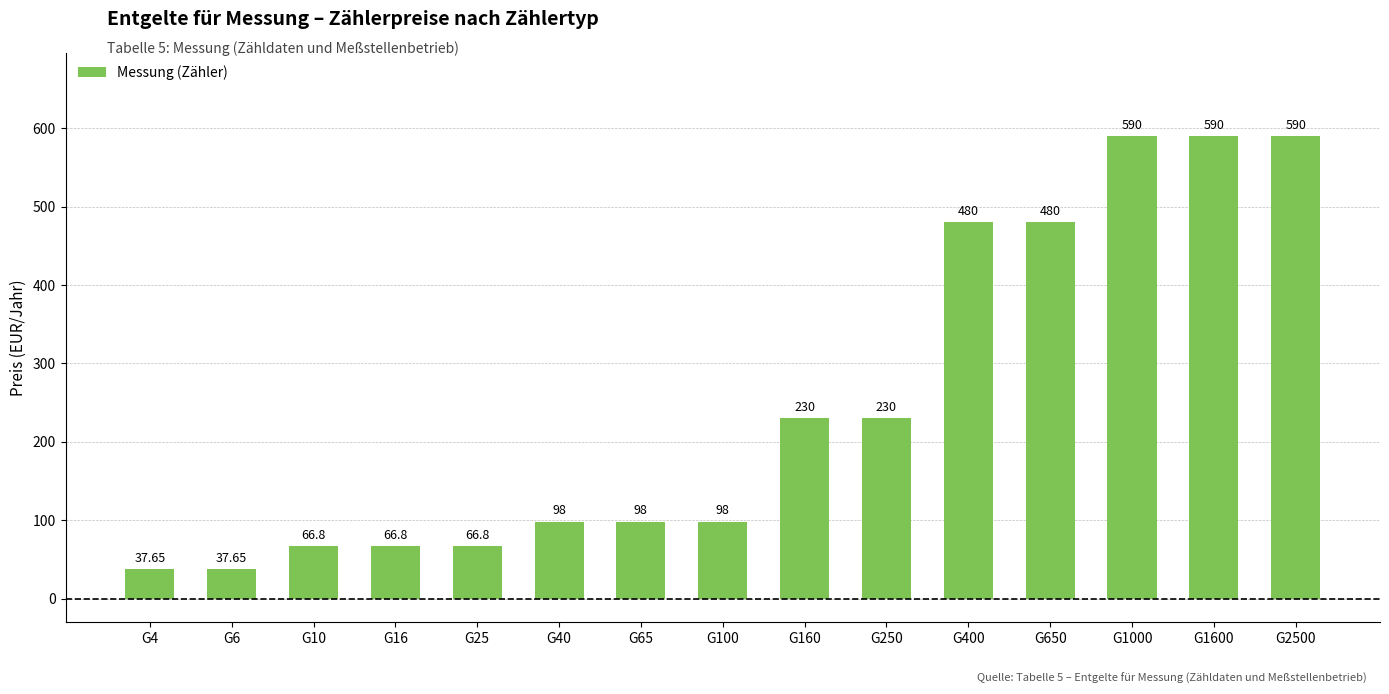

The chart shows a value of 42.8 at G40. True or false?

False